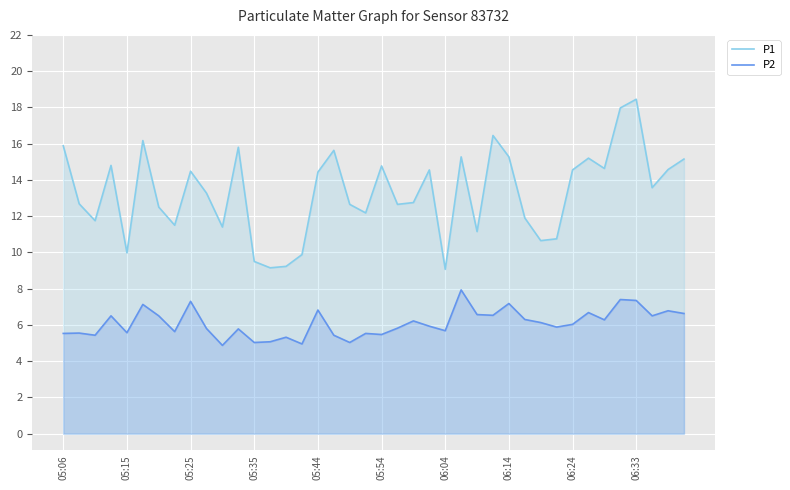

True or false: P2 and P1 intersect in this chart.

False